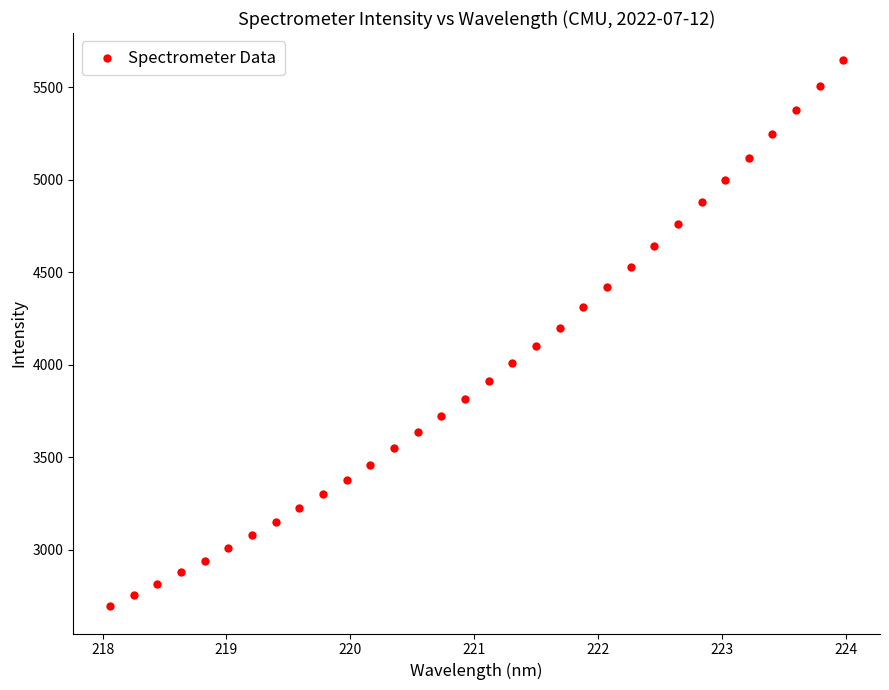

What is the range of X values (max minus min)?

5.9